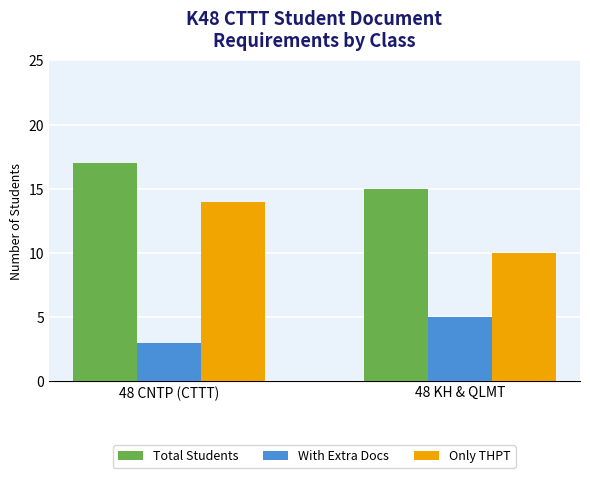

Rank the series at 48 KH & QLMT from highest to lowest value.

Total Students, Only THPT, With Extra Docs